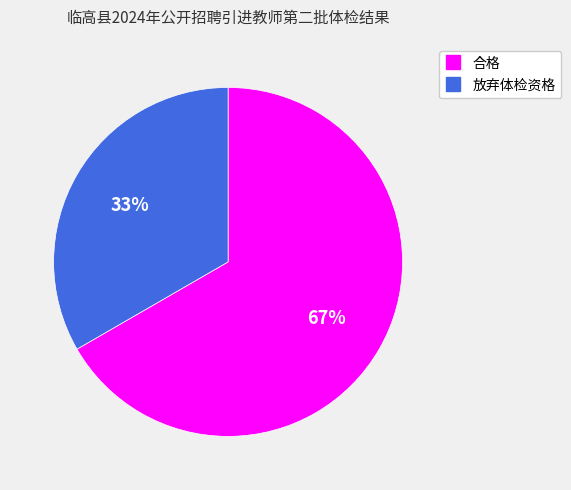

What is the ratio of the value at 合格 to the value at 放弃体检资格?

2.0